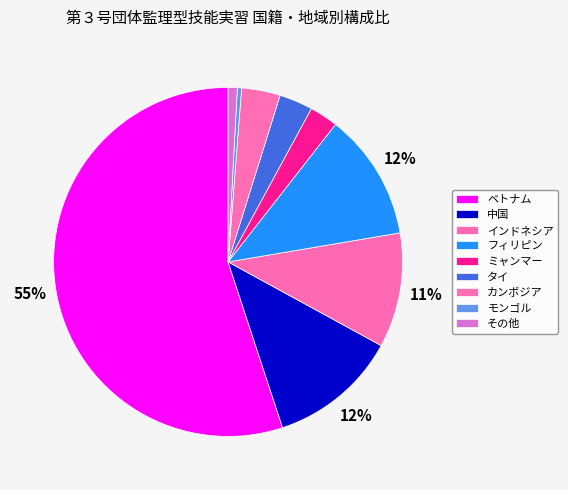

Between タイ and 中国, which is larger?

中国